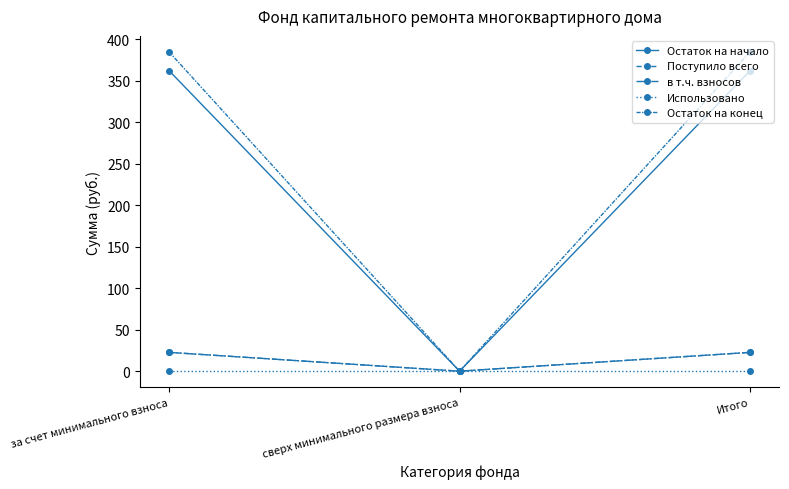

How many series are shown in this chart?

5